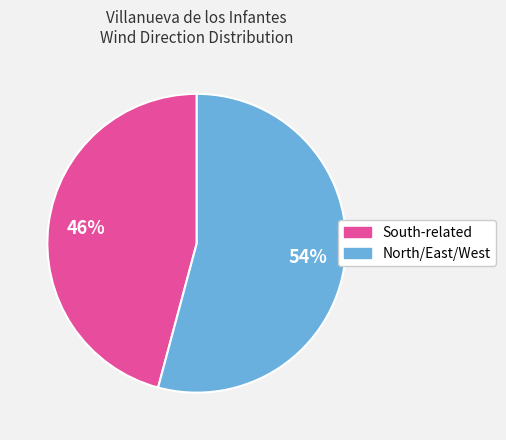

How many segments does this pie chart have?

2